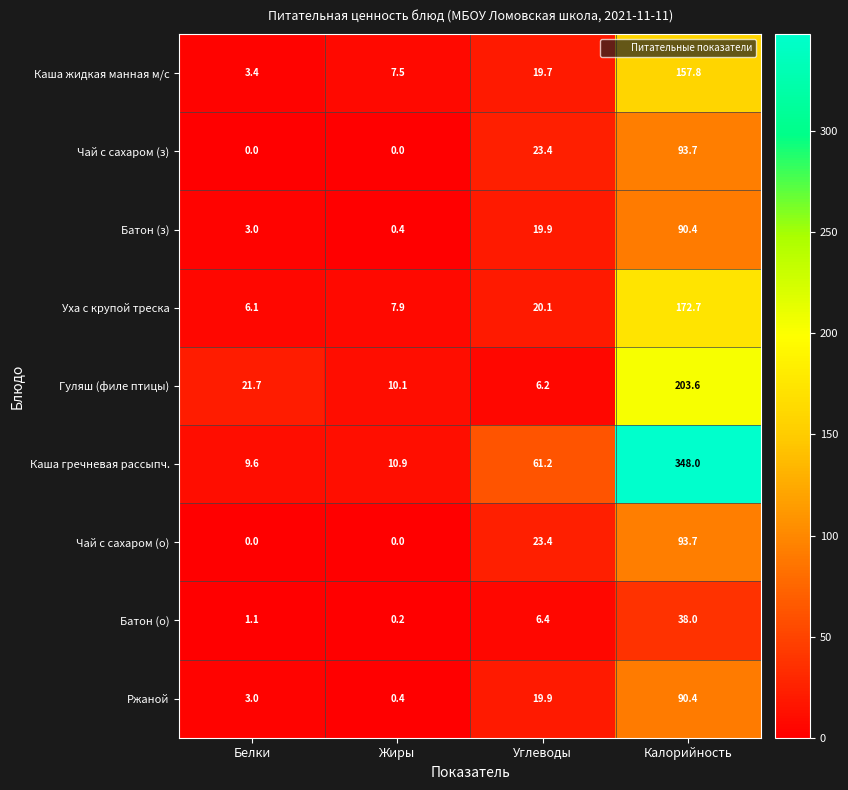

Between Жиры and Углеводы, which series saw the biggest shift?

Каша гречневая рассыпч.